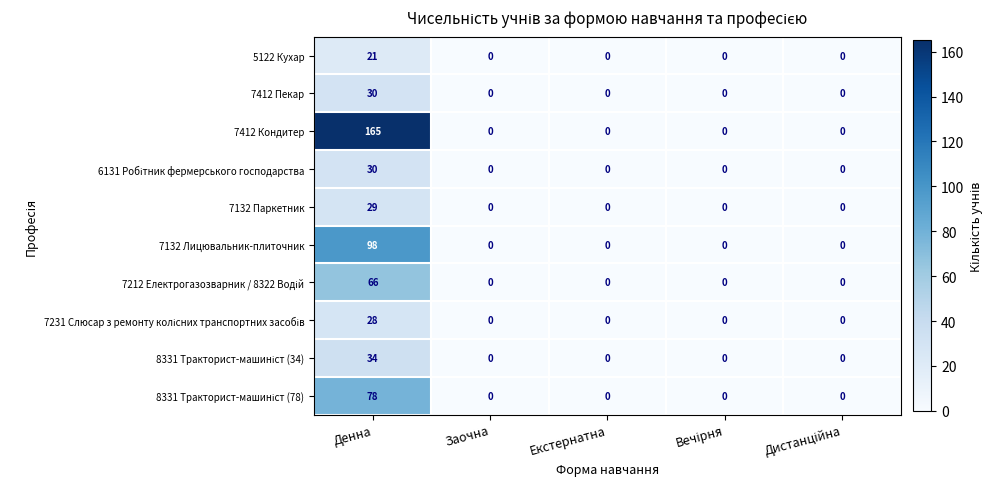

Which category has the highest value across all series?

Денна